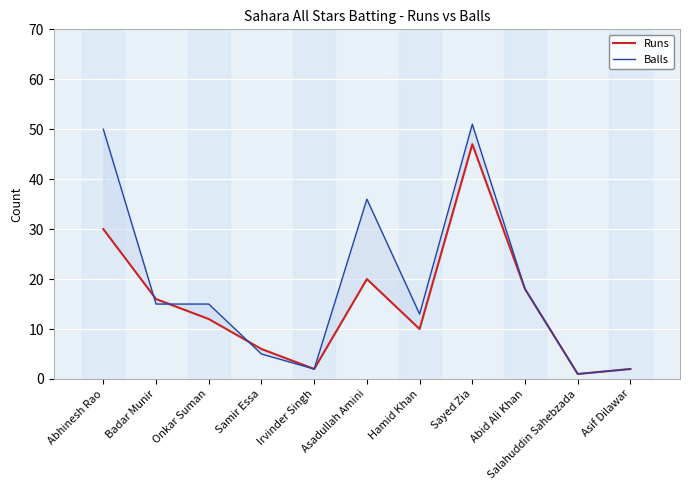

What is the average value of the Runs series?

15